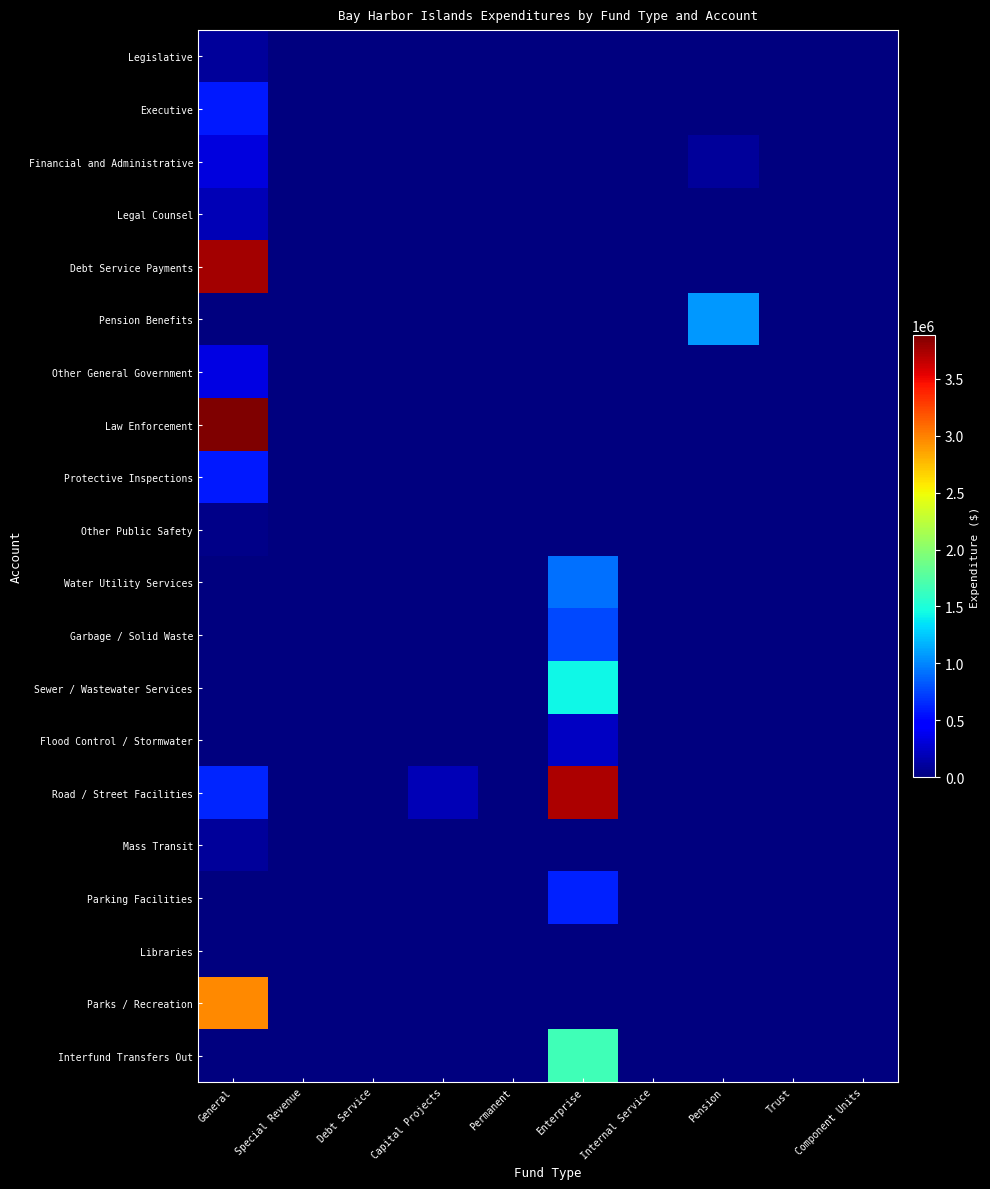

How many distinct data groups are displayed?

20